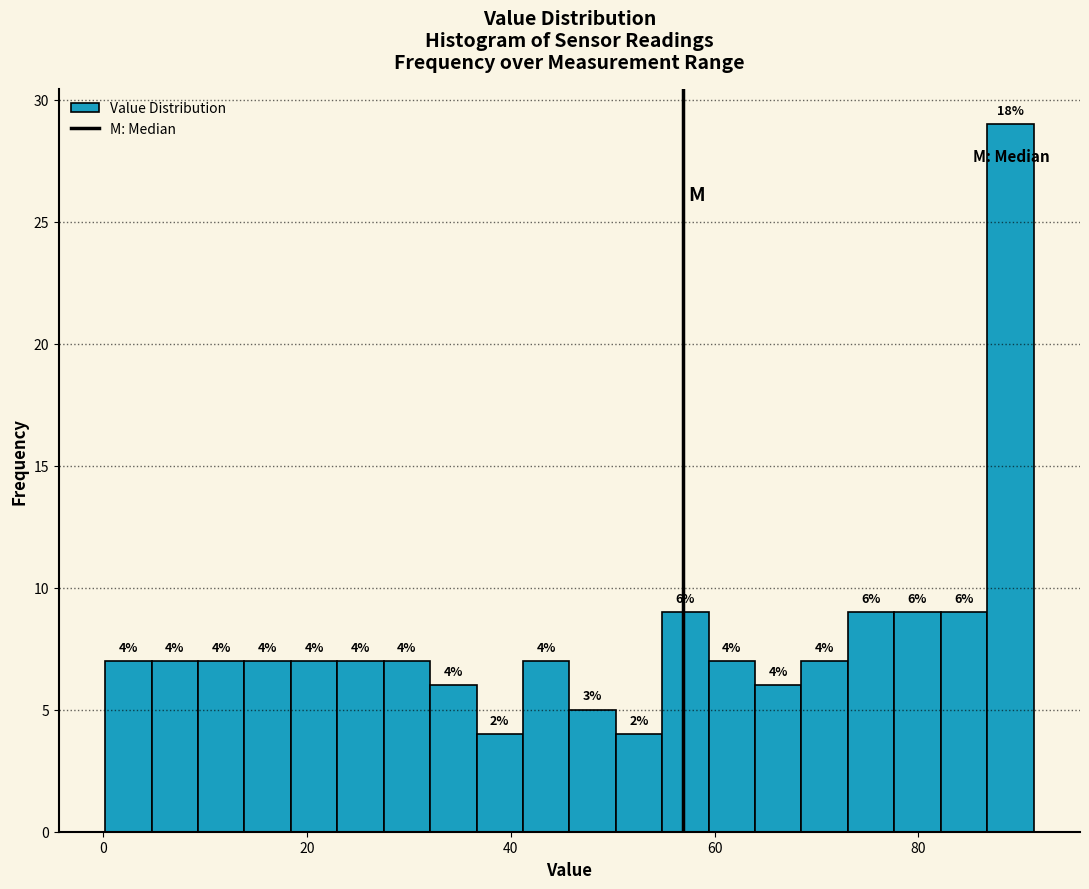

Read against the x-axis, roughly where is the centre of the tallest bar?

90